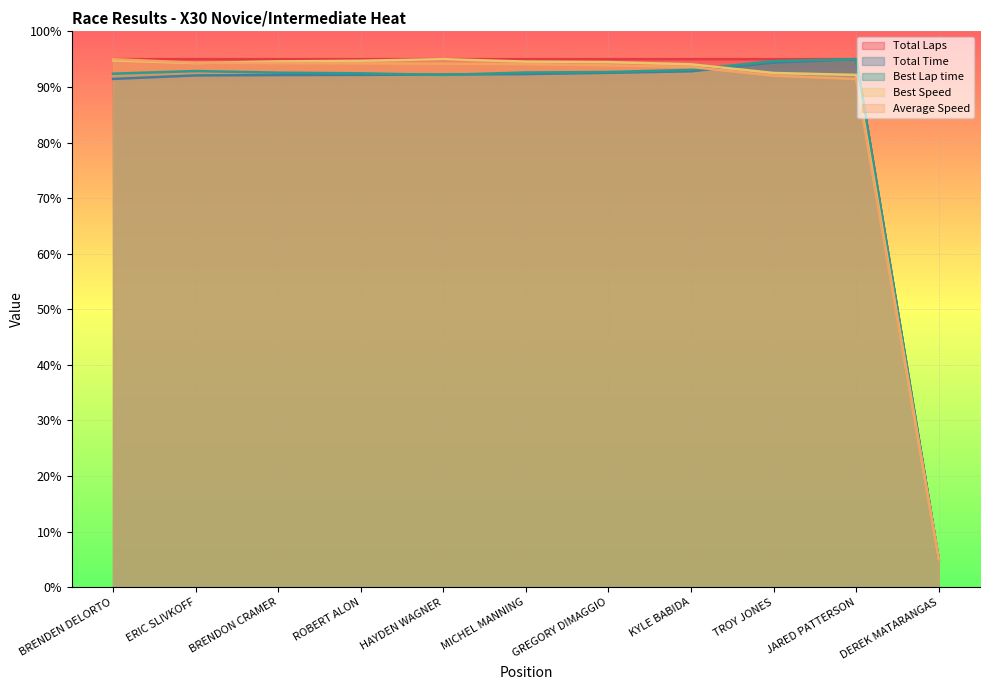

Reading right to left, transcribe all the data shown in this chart.

Total Laps: 5.0	95.0	95.0	95.0	95.0	95.0	95.0	95.0	95.0	95.0	95.0
Total Time: 5.0	95.0	94.4	92.8	92.5	92.3	92.2	92.2	92.1	92.1	91.4
Best Lap time: 5.0	95.0	94.6	93.1	92.7	92.6	92.2	92.4	92.6	92.9	92.4
Best Speed: 5.0	92.2	92.5	94.1	94.5	94.6	95.0	94.7	94.6	94.3	94.8
Average Speed: 5.0	91.4	92.0	93.6	93.9	94.1	94.2	94.2	94.3	94.4	95.0